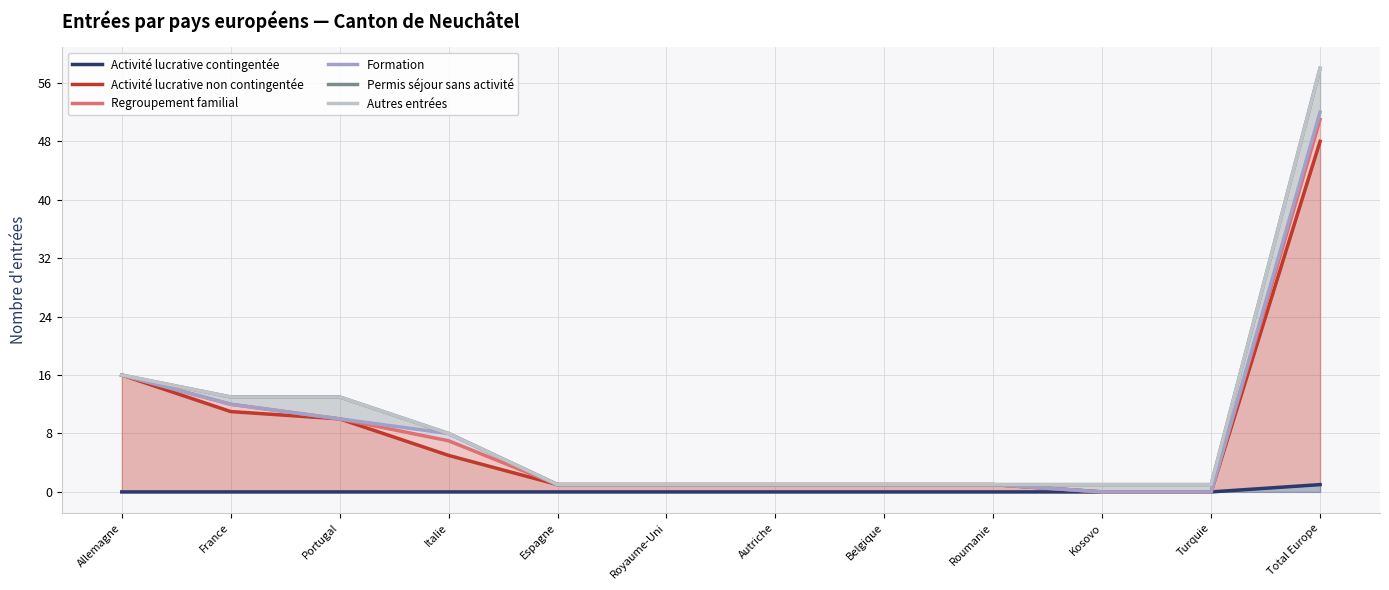

At Portugal, list the series in order from largest to smallest.

Permis séjour sans activité, Autres entrées, Activité lucrative non contingentée, Regroupement familial, Formation, Activité lucrative contingentée